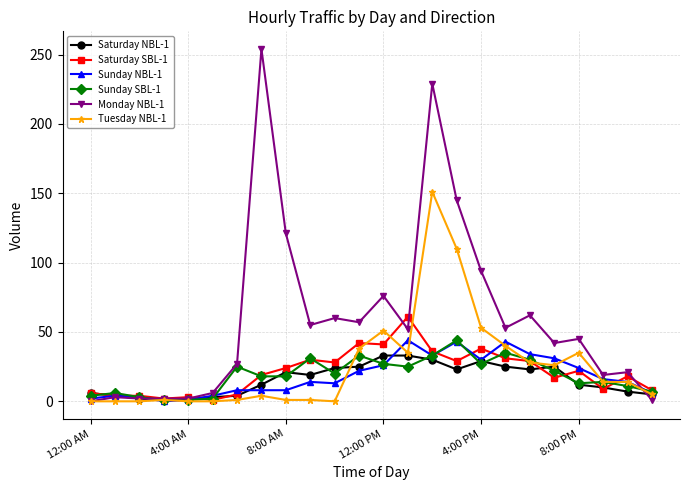

True or false: Sunday NBL-1 has more than 2 interior local peaks.

True